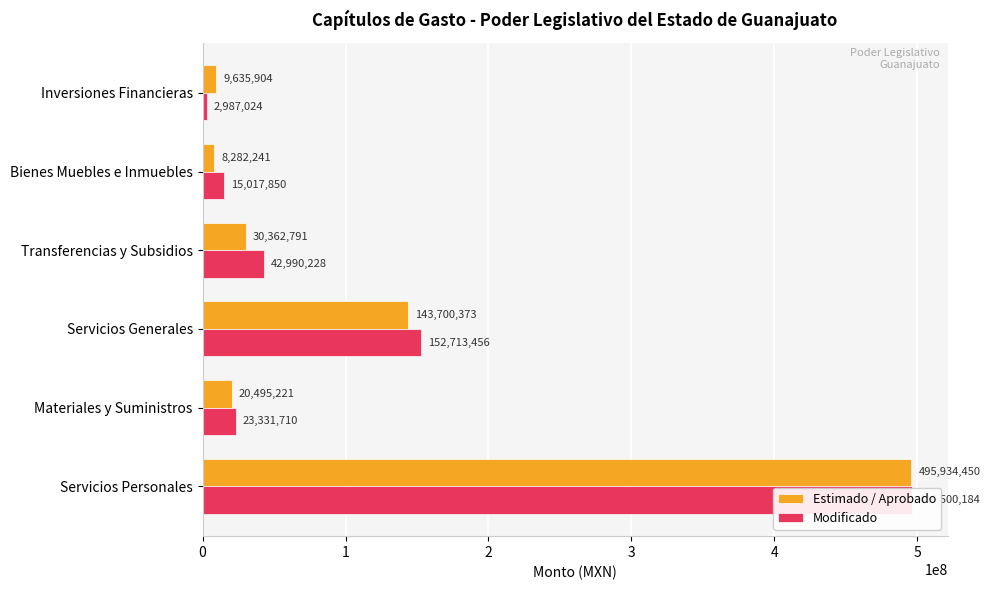

Which series has the largest total across all categories?

Modificado